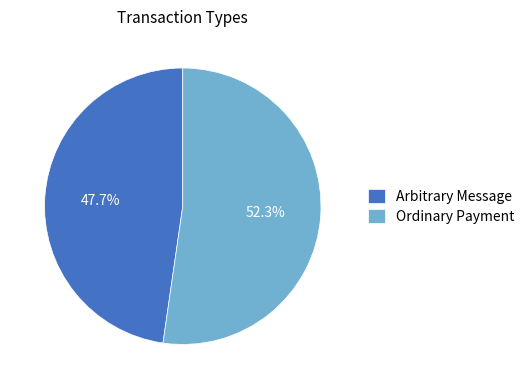

Combined, what portion of the pie is Arbitrary Message and Ordinary Payment?

100.0%